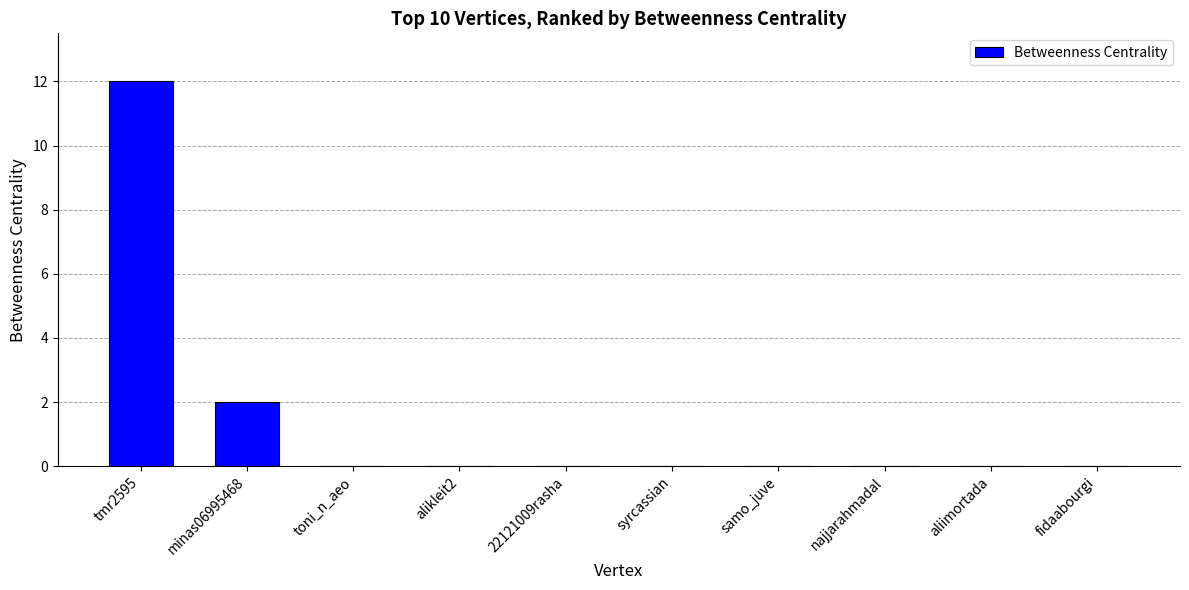

What is the change in value from minas06995468 to alikleit2?

-2